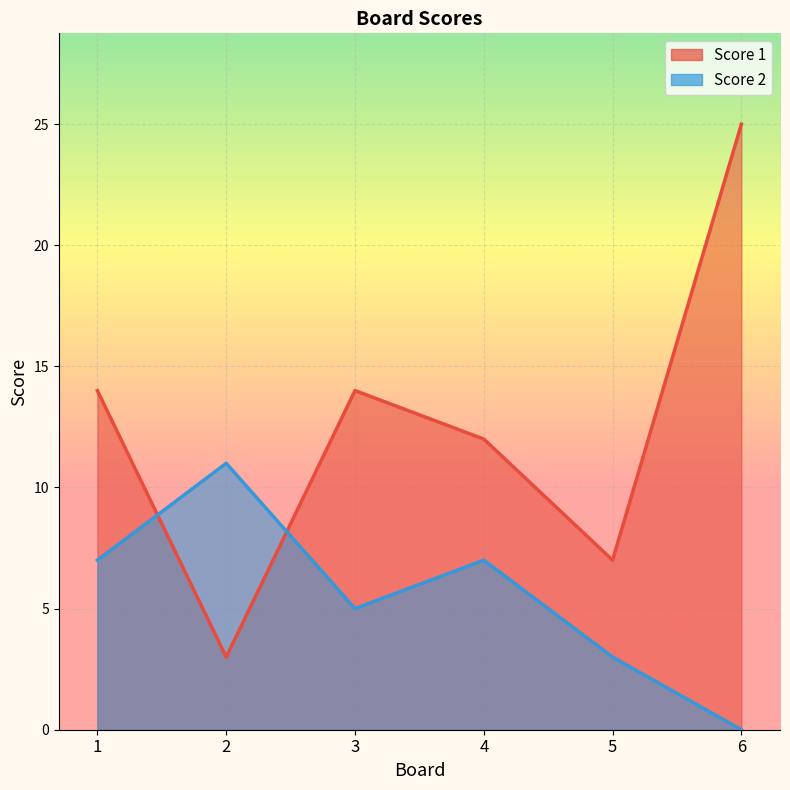

How many interior local valleys does the Score 2 series have?

1